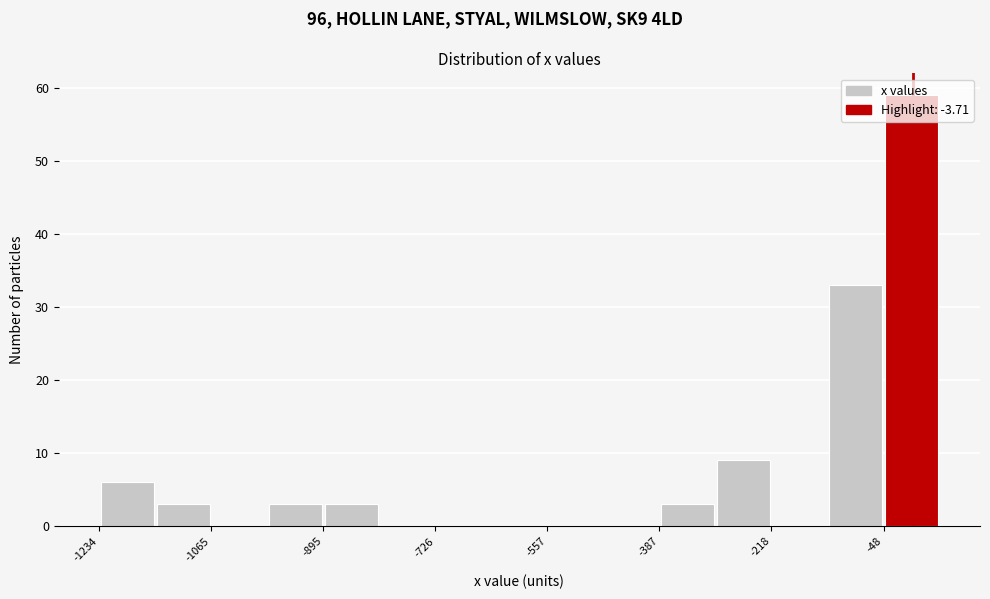

What is the height of the bar covering -40 to 40 on the x-axis? Neither the bar edges nor the heights are printed on the chart, so give them approximately, as read against the axes.

59